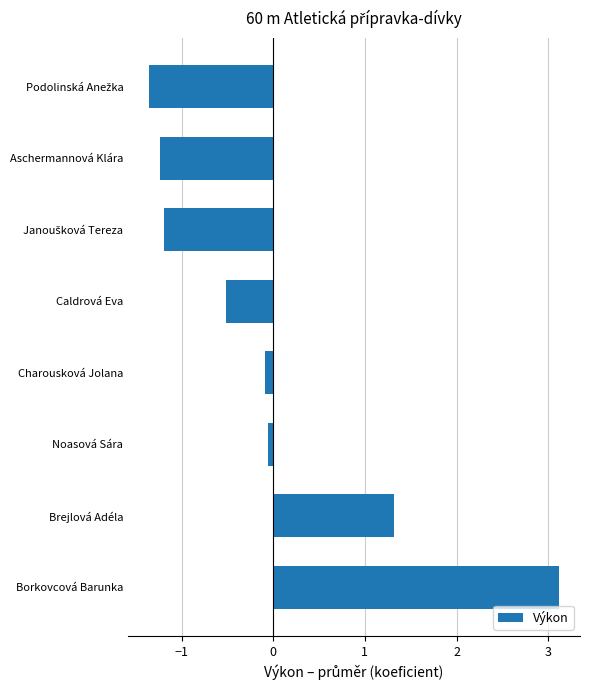

What is the difference between the maximum and second lowest values?

4.4